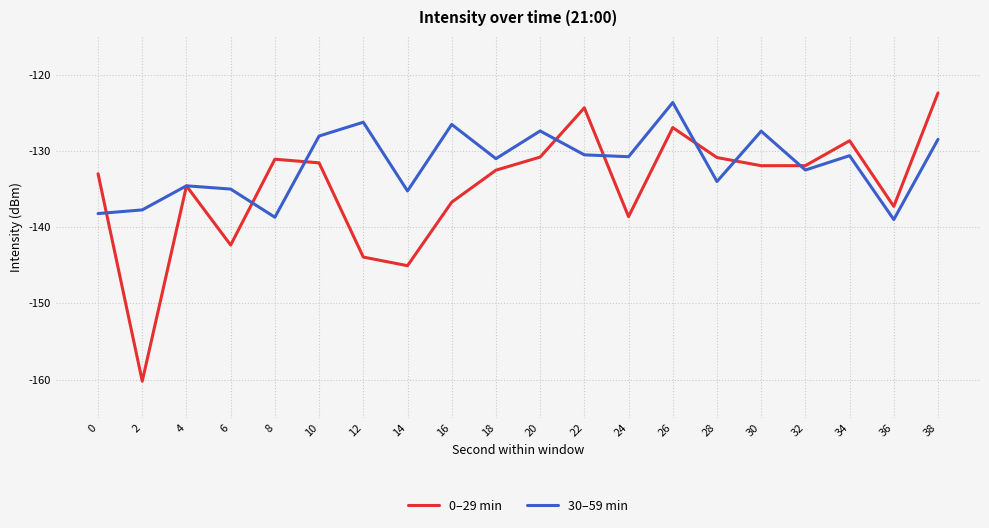

At which label is 0–29 min closest to -141?

6